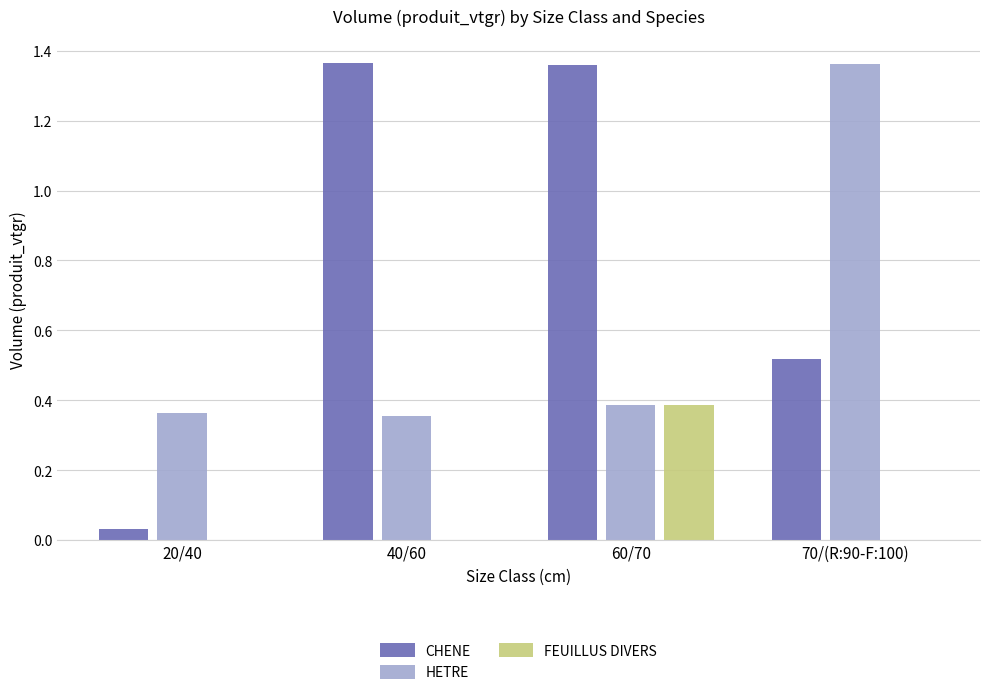

At which category is the sum across all series the highest?

60/70